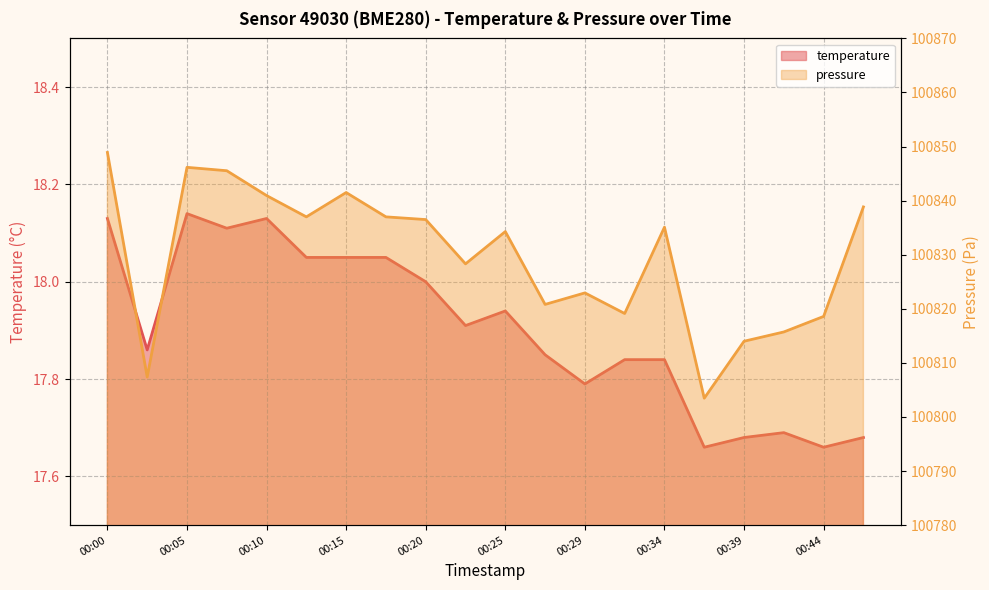

What is the spread (max minus min) of values at 00:03?

100789.5